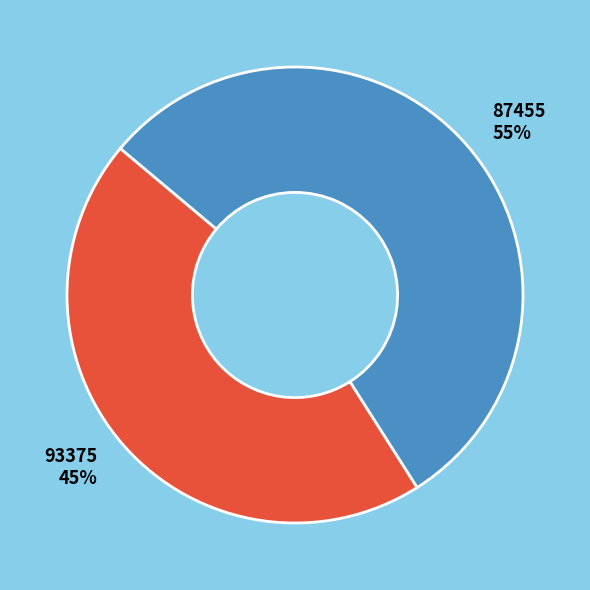

Is the sum of 87455 and 93375 greater than half?

Yes